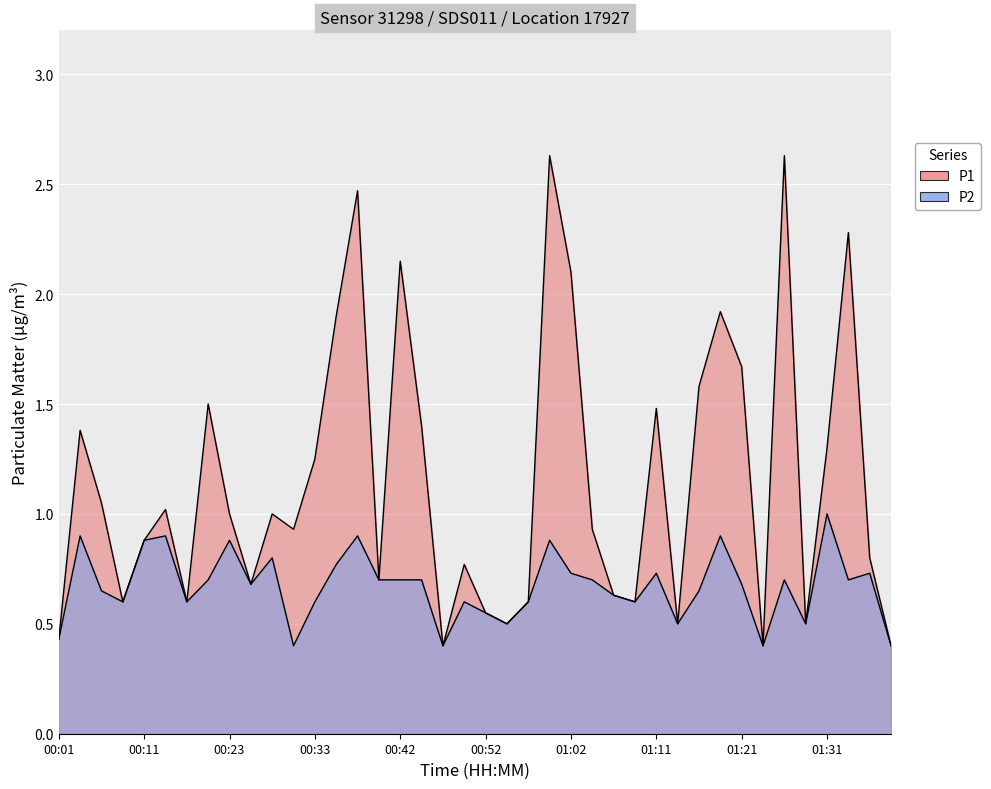

Where is P2 nearest to the value 0?

00:30